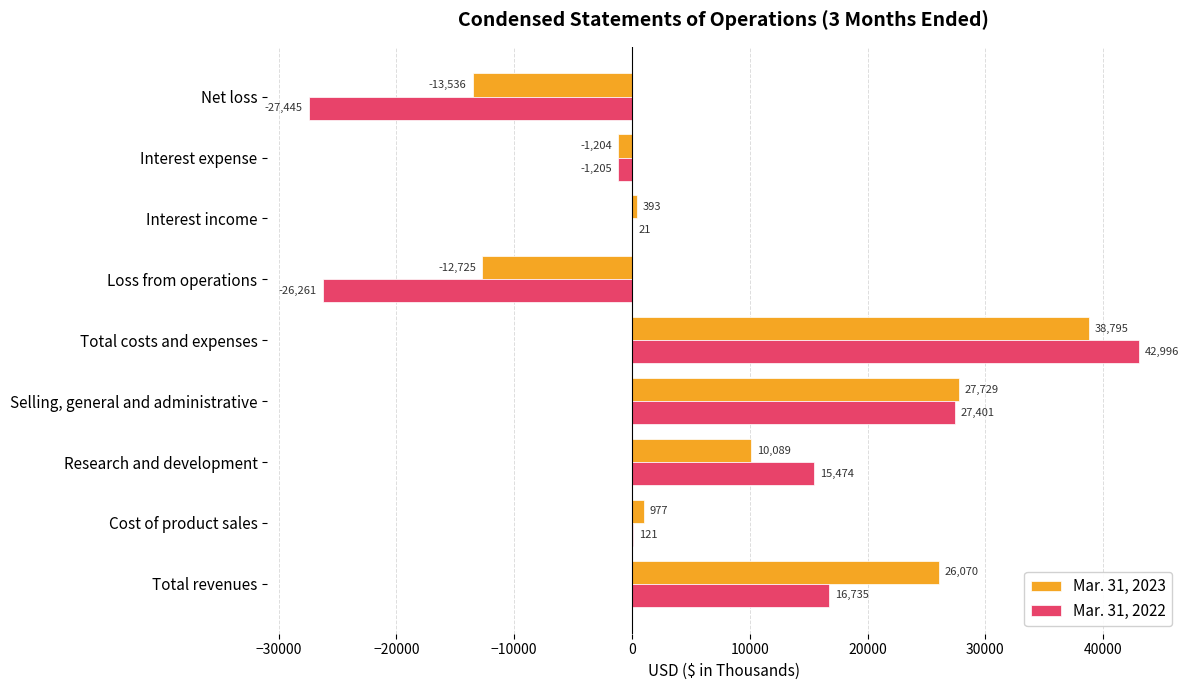

What is the sum of the Mar. 31, 2023 values at Interest income and Loss from operations?

-12332